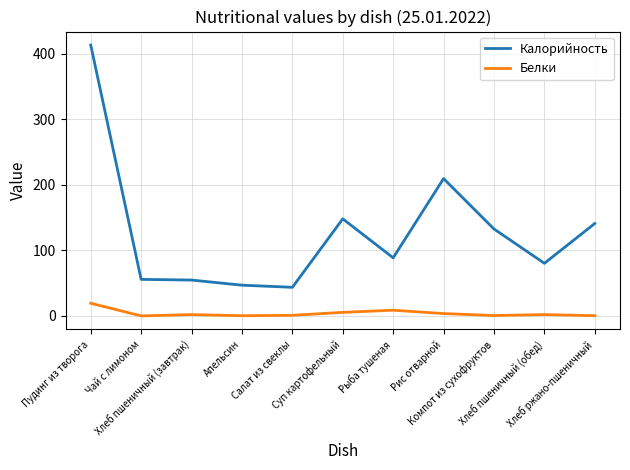

Between Рыба тушеная and Хлеб ржано-пшеничный, which series saw the biggest shift?

Калорийность